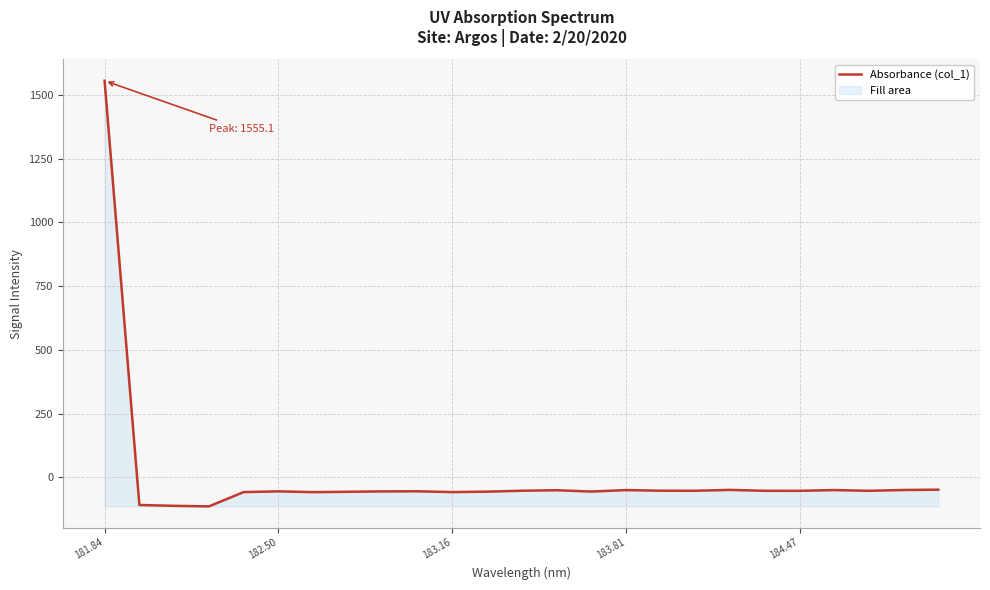

How many lines are shown in the chart?

1